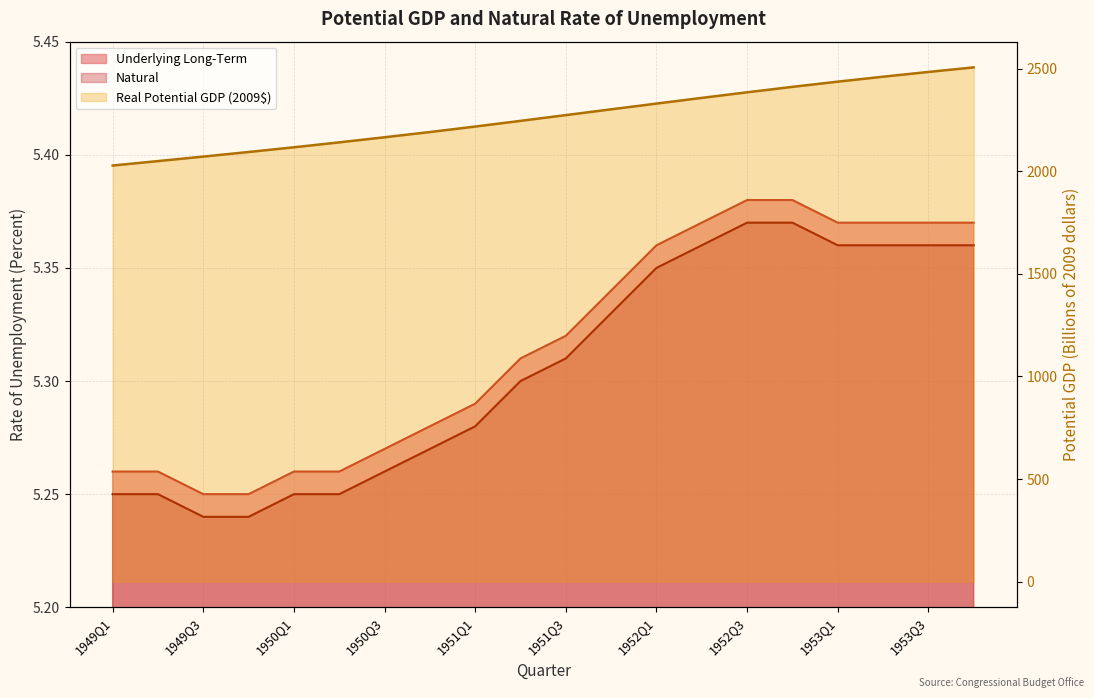

At how many categories does at least one series exceed 447?

20